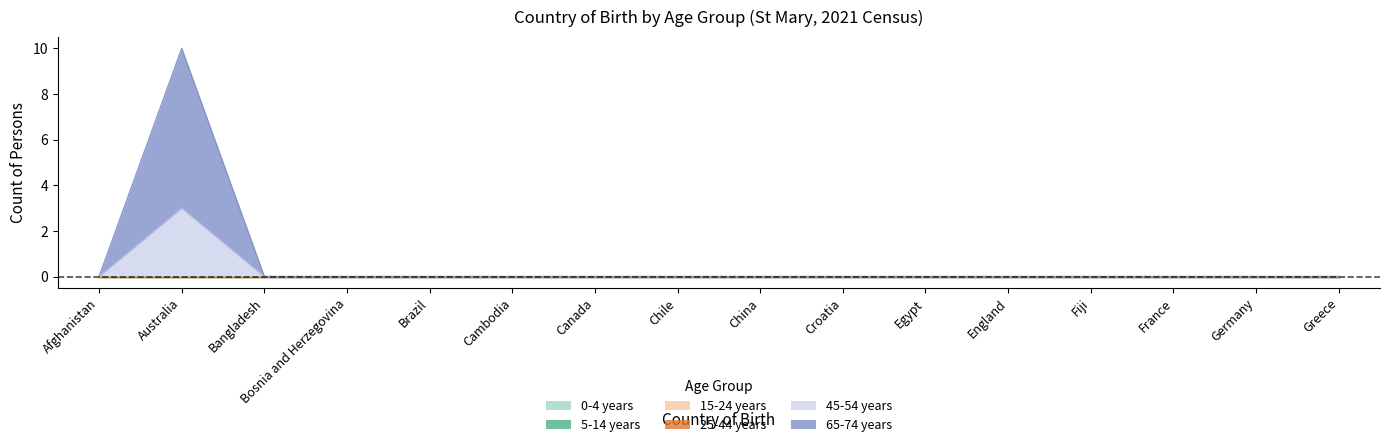

Which has a higher value, China or Fiji?

China